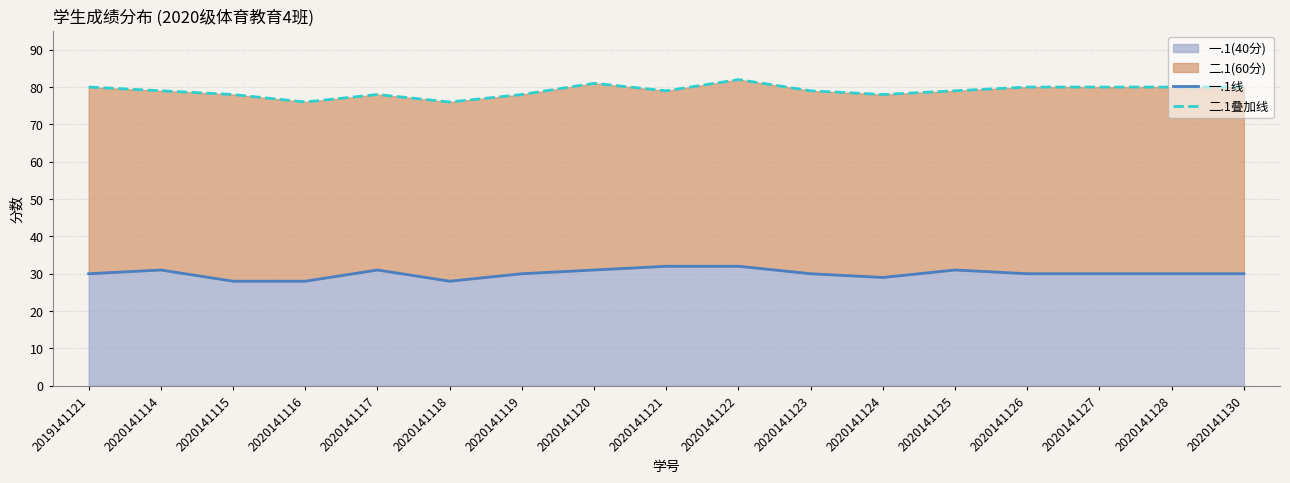

The 一.1线 series shows 32 at 2020141121. True or false?

True